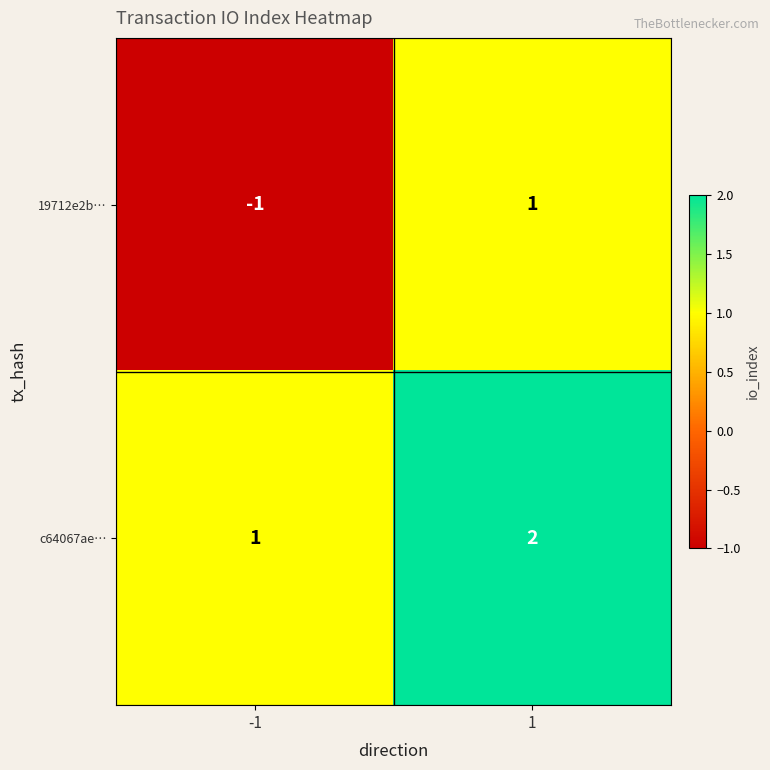

Reading left to right, extract all data points from this chart.

19712e2b…: -1=-1	1=1
c64067ae…: -1=1	1=2